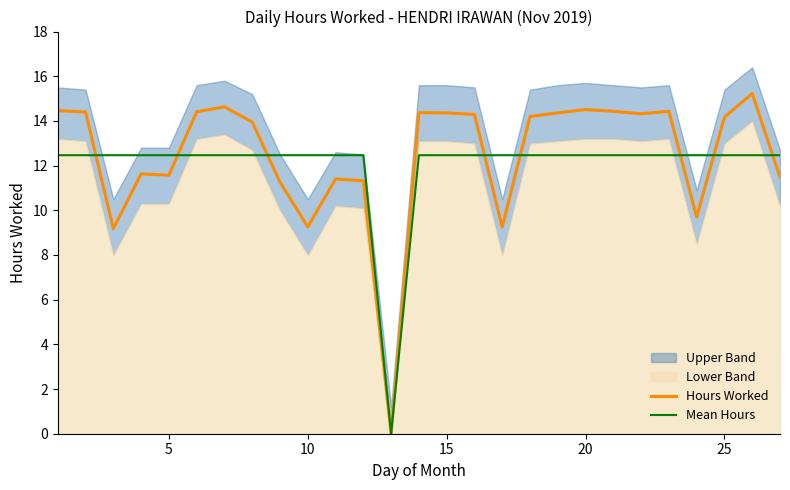

True or false: Hours Worked has a value of 22.7 at 20.

False